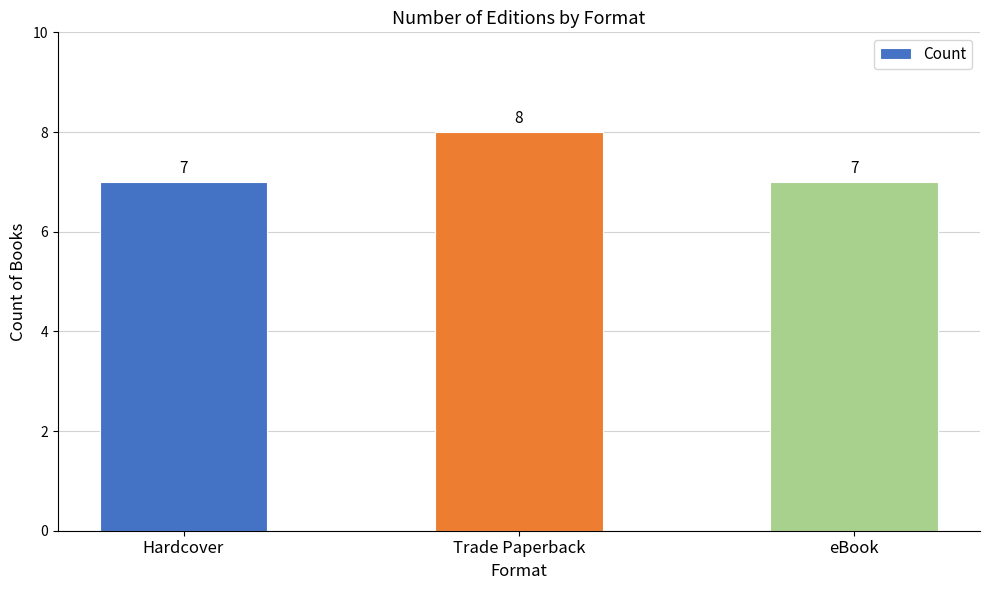

Reading left to right, transcribe all the data shown in this chart.

Hardcover=7	Trade Paperback=8	eBook=7